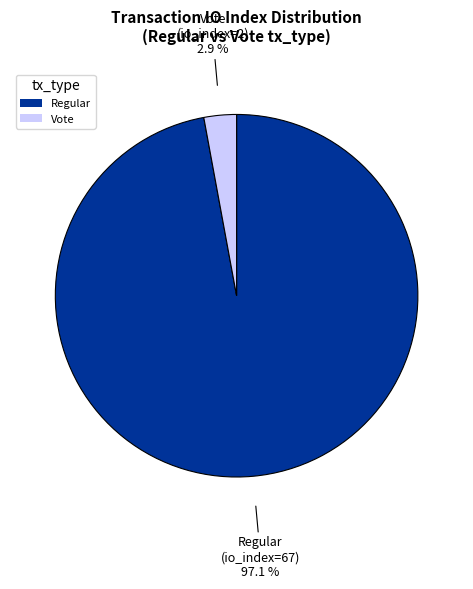

Between Vote and Regular, which is larger?

Regular